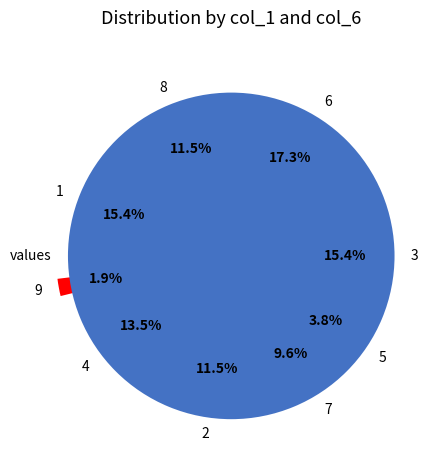

Between 6 and 7, which is larger?

6